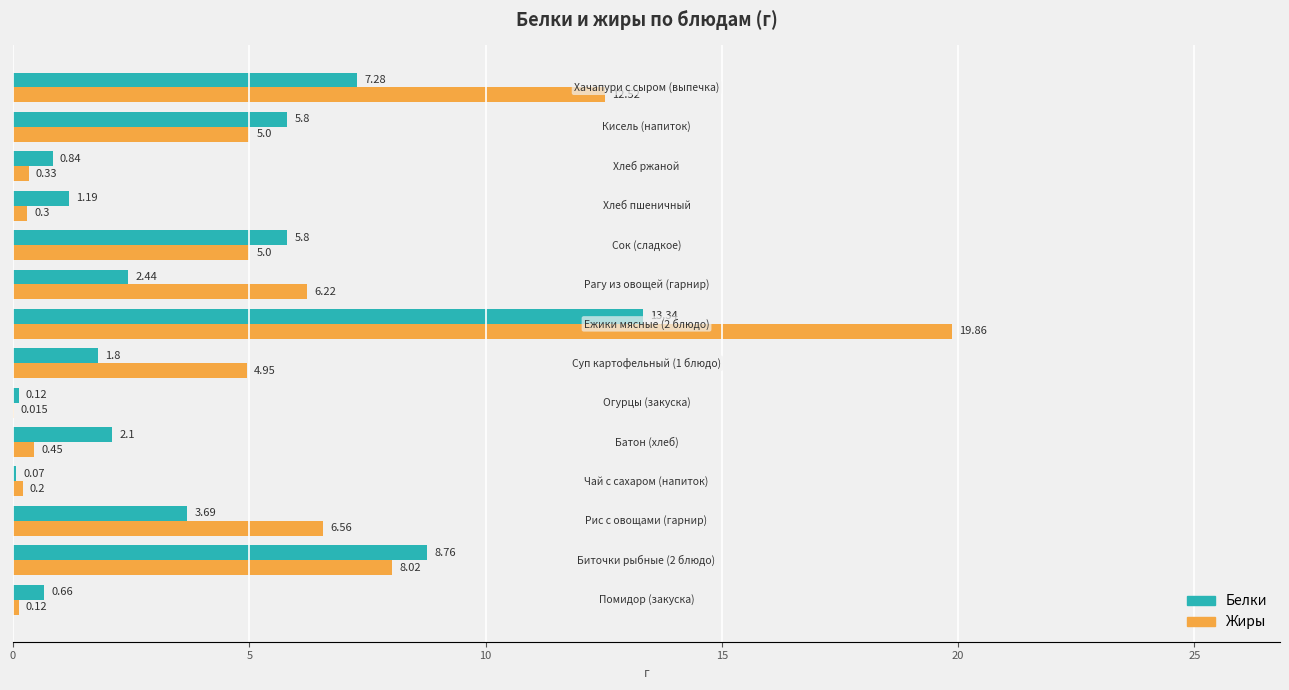

Count the number of data series in this chart.

2